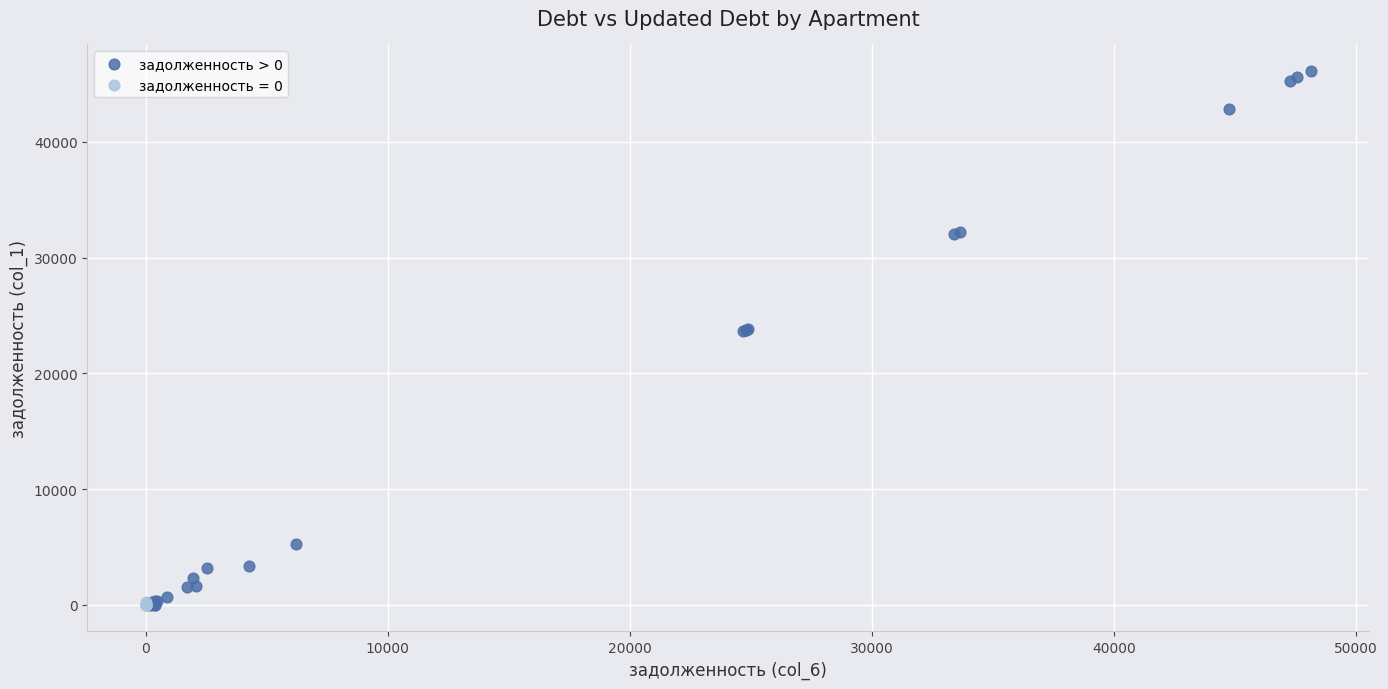

Which series has the largest Y range (max minus min)?

задолженность > 0